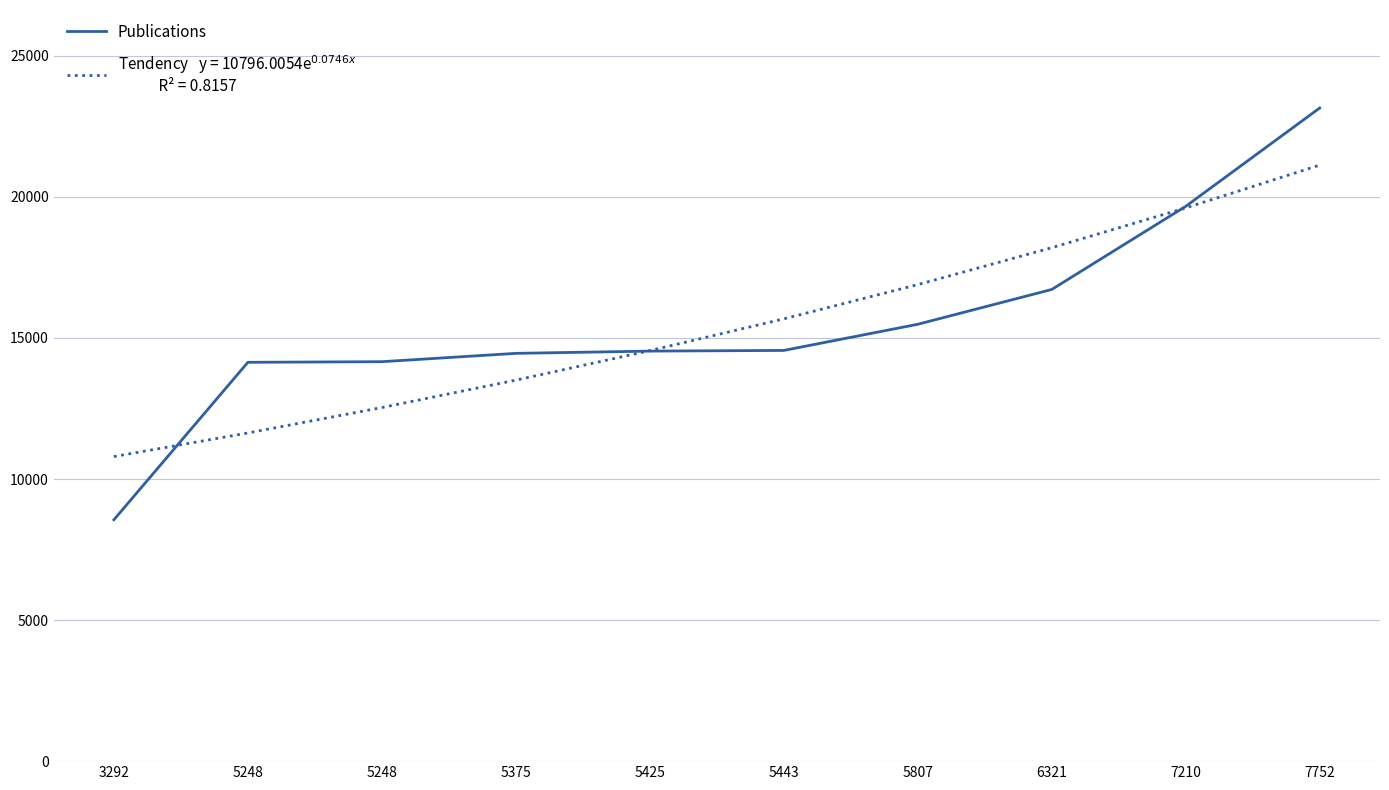

Is it true that the value at 7210 is 31090?

False